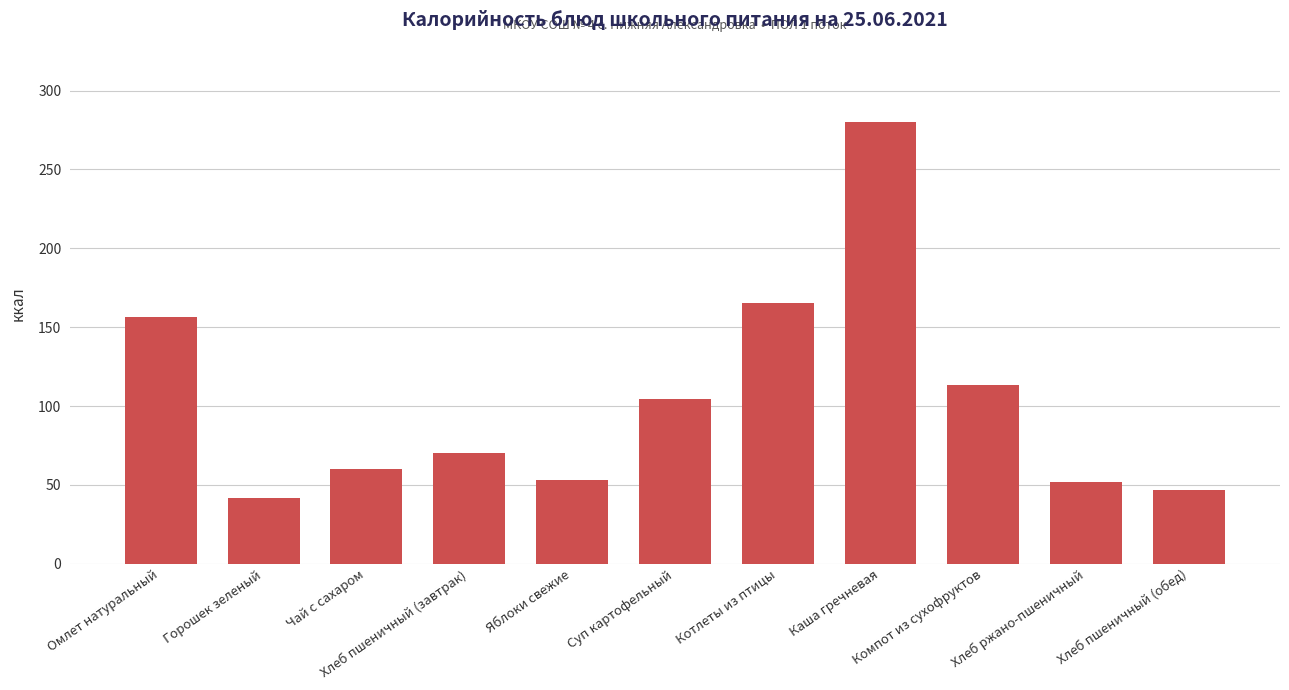

Which has a higher value, Хлеб ржано-пшеничный or Хлеб пшеничный (завтрак)?

Хлеб пшеничный (завтрак)